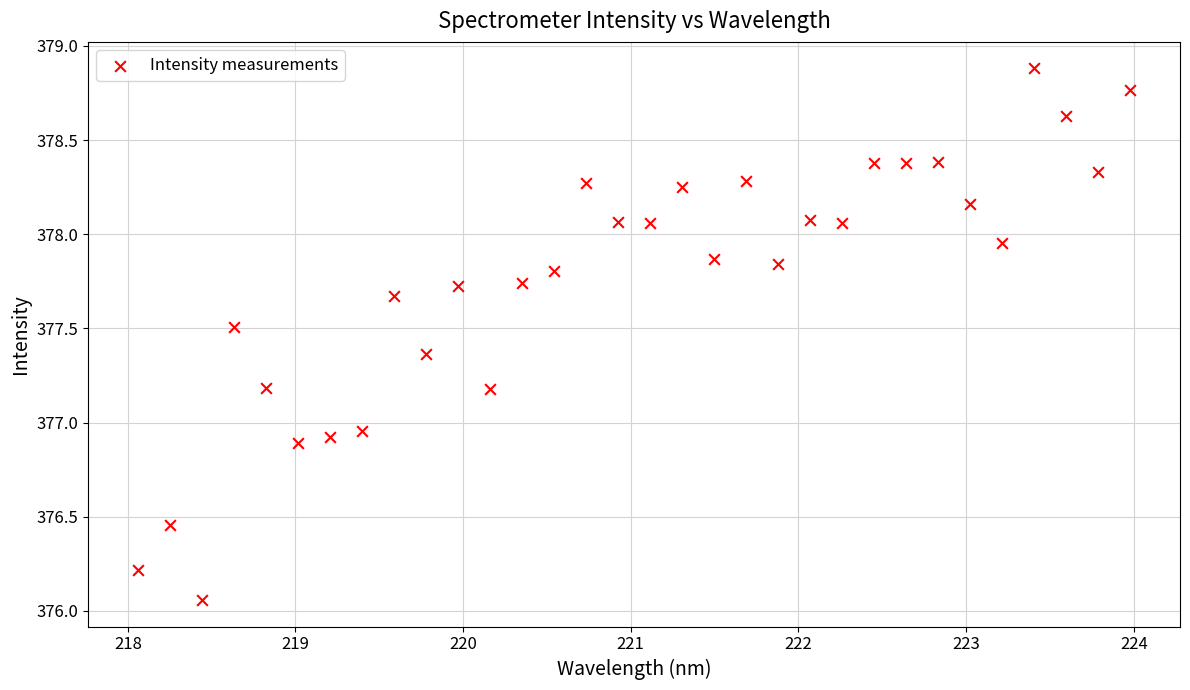

What is the range of X values (max minus min)?

5.9